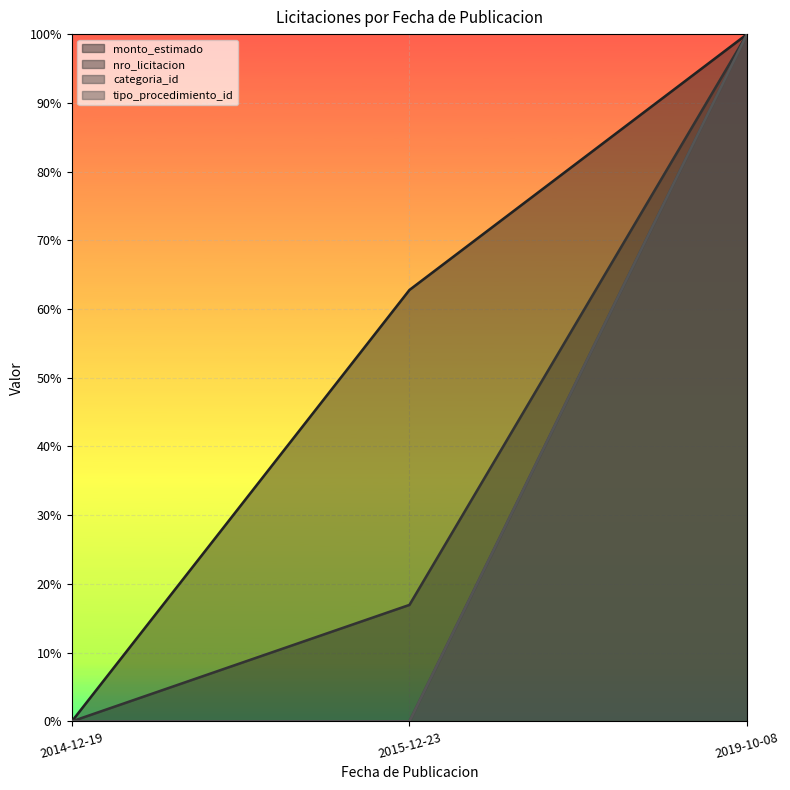

At which category is the sum across all series the highest?

2019-10-08